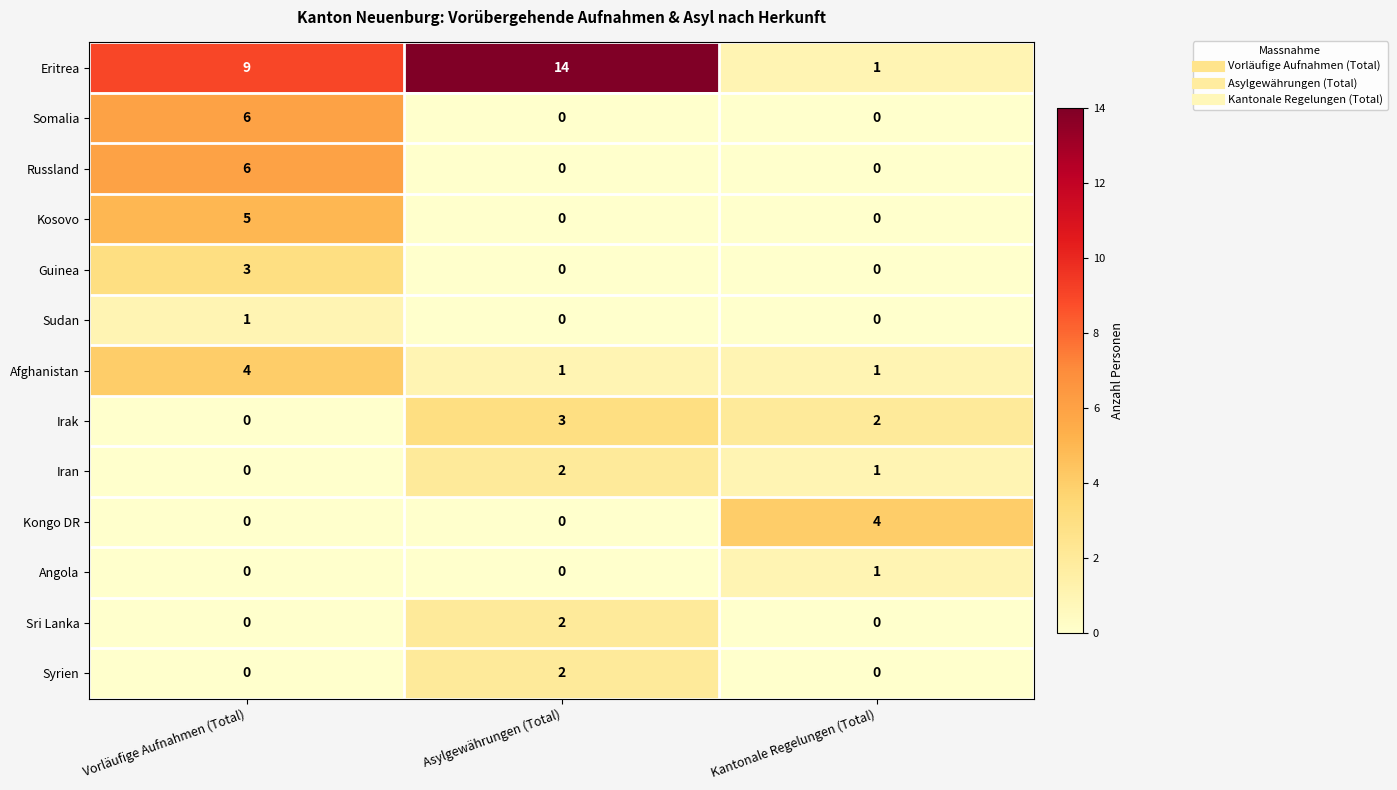

The Afghanistan series shows 2 at Vorläufige Aufnahmen (Total). True or false?

False